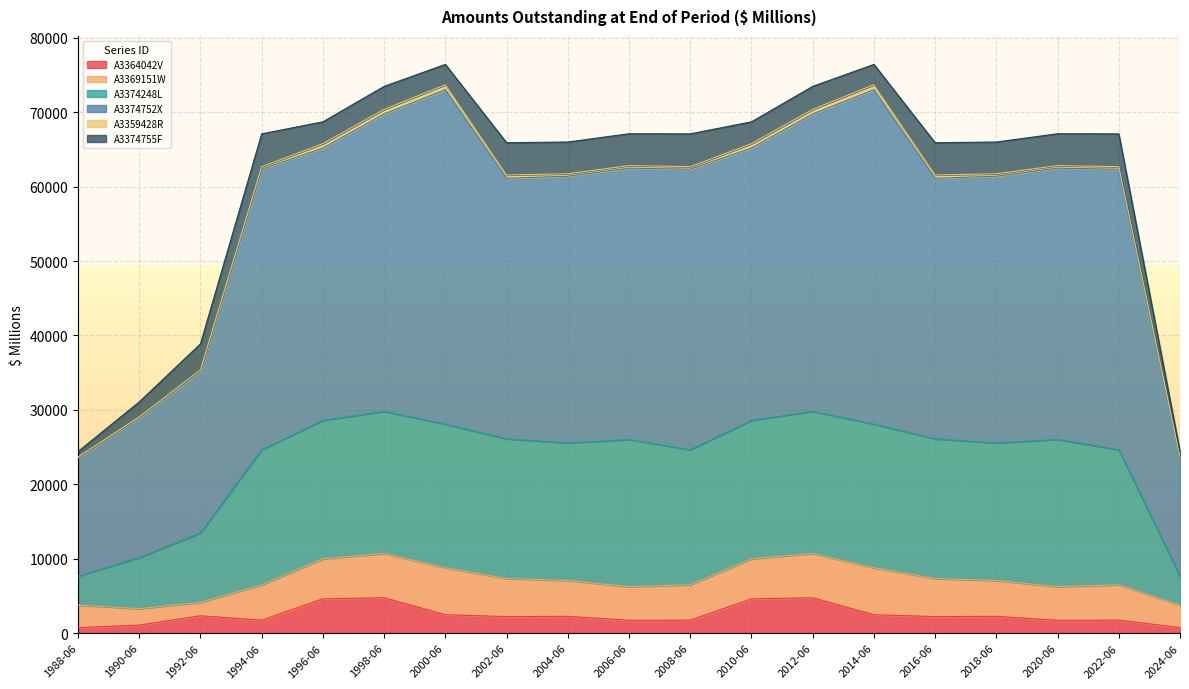

In A3374248L, how many points are higher than both neighbors (excluding endpoints)?

4